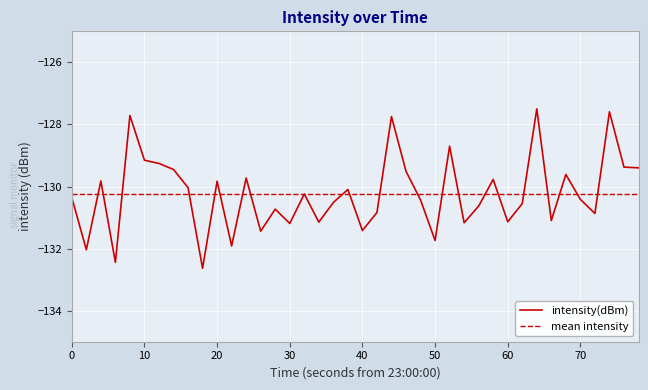

How many interior local valleys (lower than both neighbors) does the data have?

13